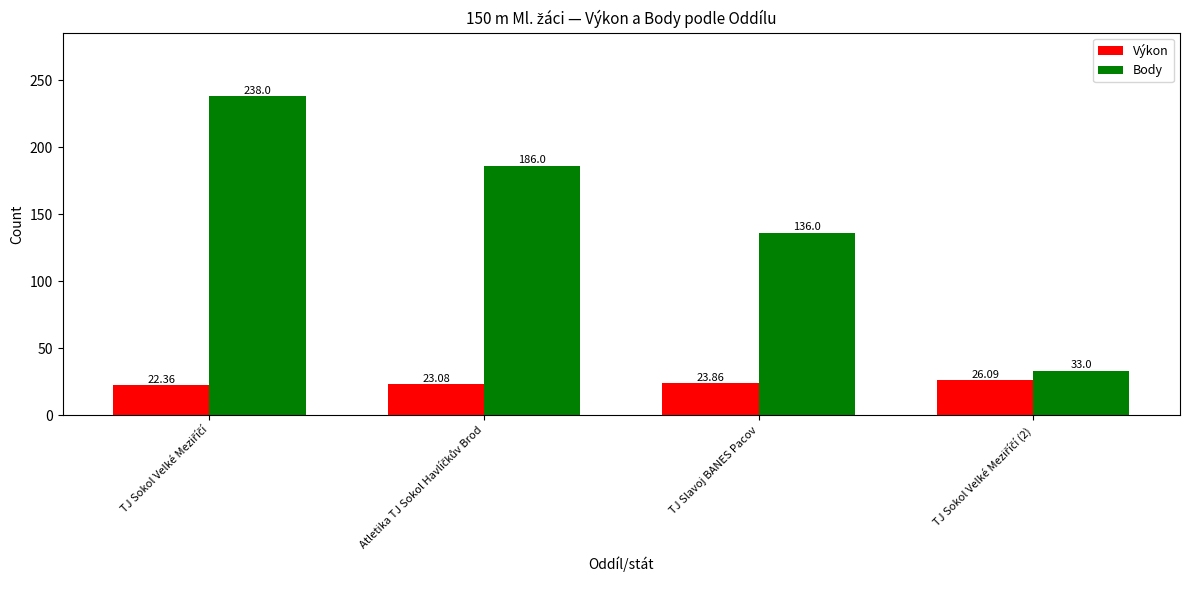

Reading right to left, list all the values displayed in this chart.

Výkon: 26.1	23.9	23.1	22.4
Body: 33.0	136.0	186.0	238.0